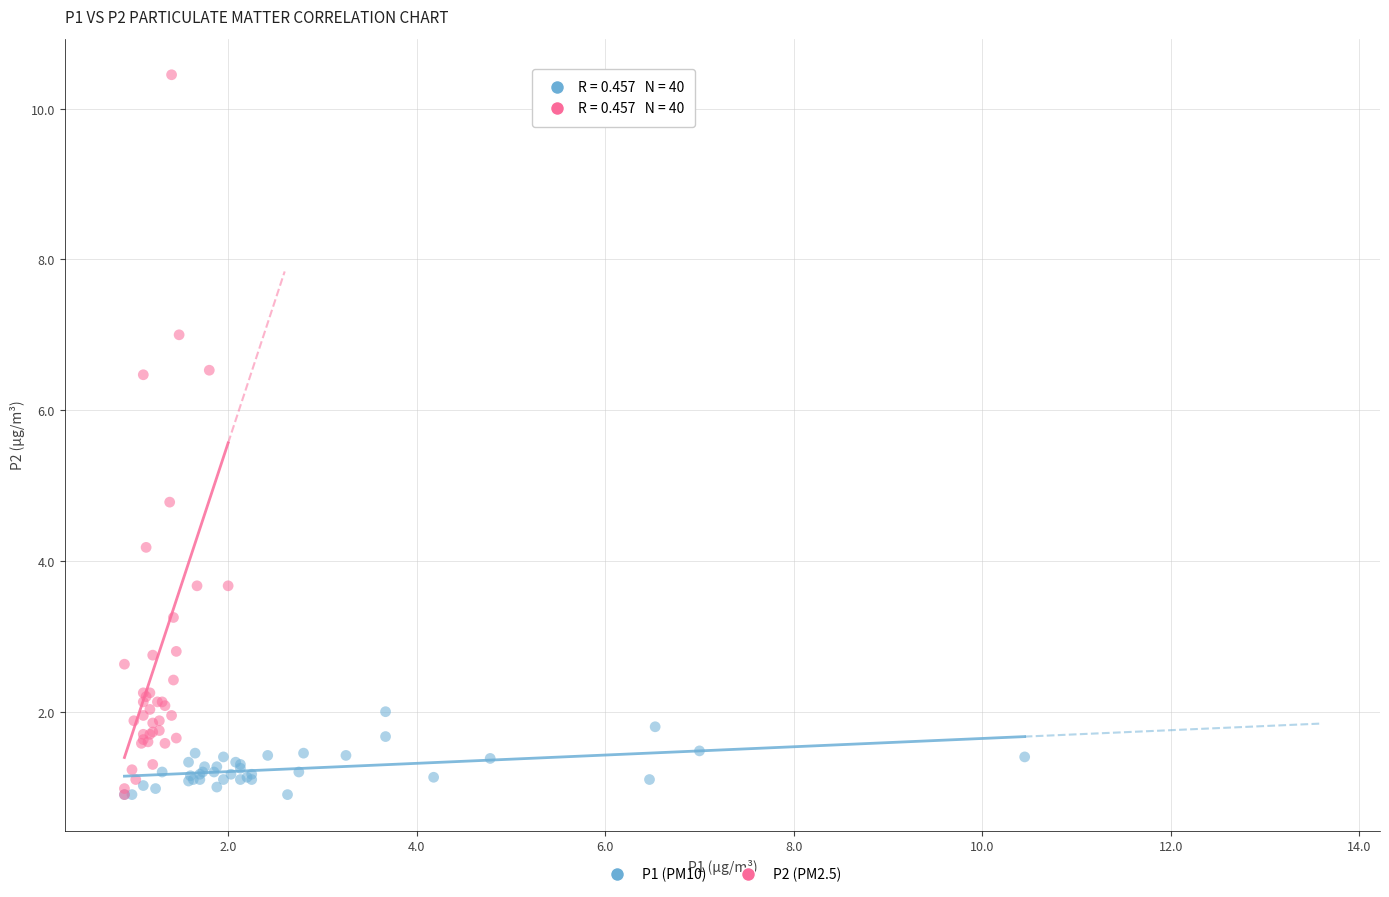

Which series has the widest spread of Y values?

P2 (PM2.5)